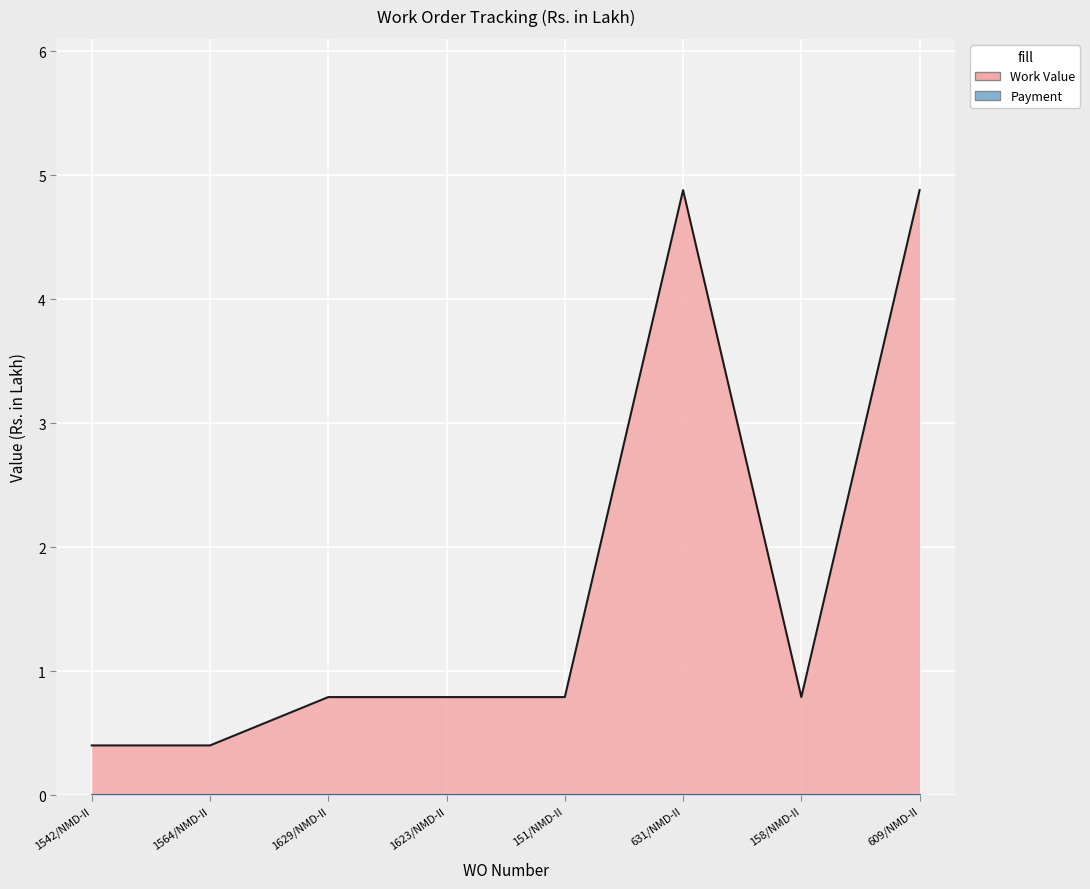

How many lines are shown in the chart?

1